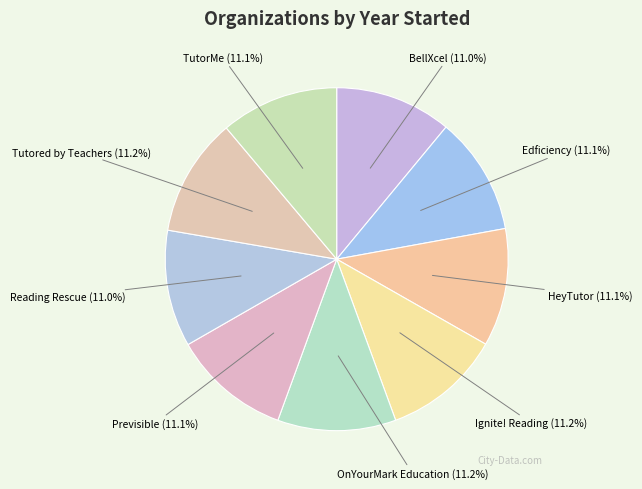

What percentage is the Ignite! Reading slice, to the nearest percent?

11%